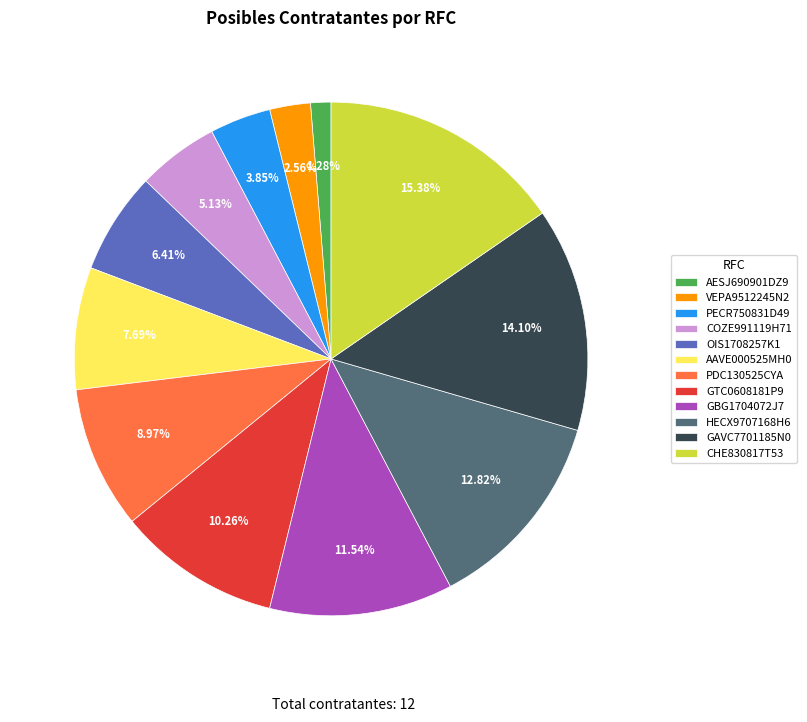

Between PECR750831D49 and AAVE000525MH0, which is larger?

AAVE000525MH0